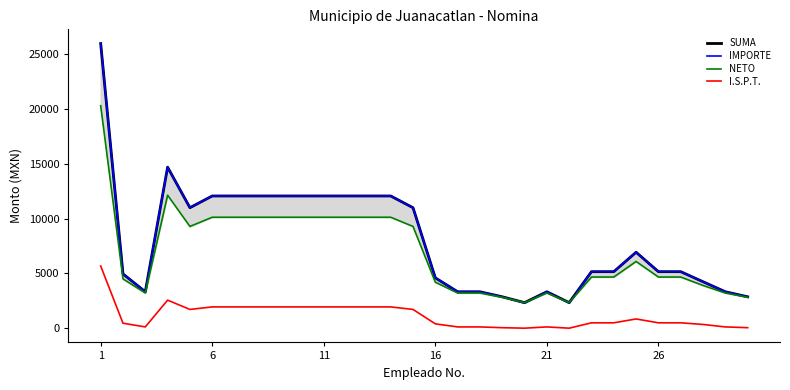

Which series has the widest spread of values?

IMPORTE